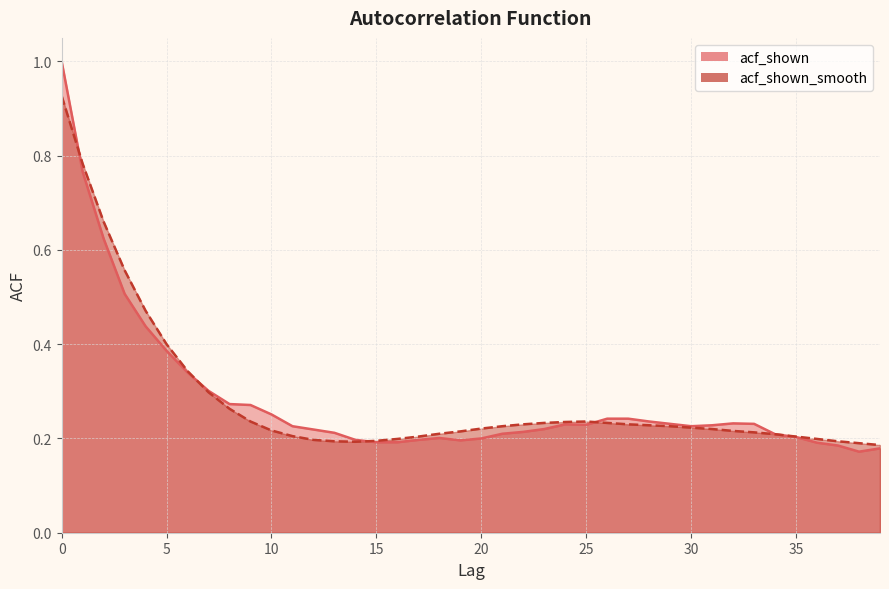

The value of acf_shown_smooth at 1 is 0.8. True or false?

True